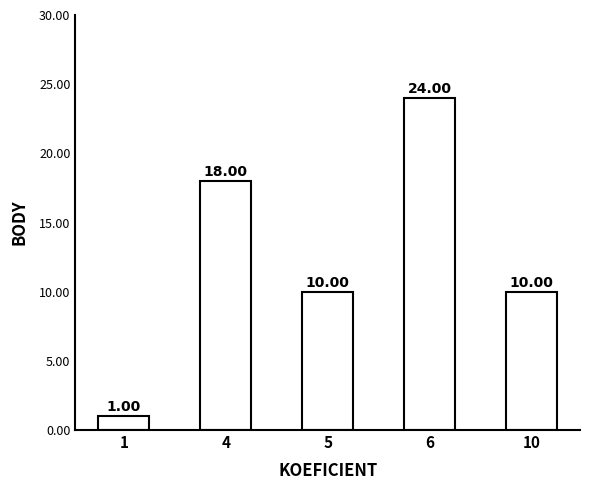

Is it true that the value at 5 is 14?

False